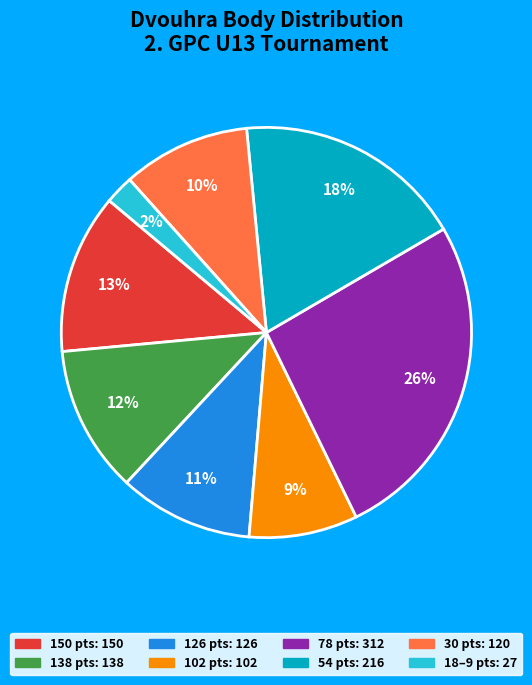

Is there any slice that represents more than half of the pie?

No